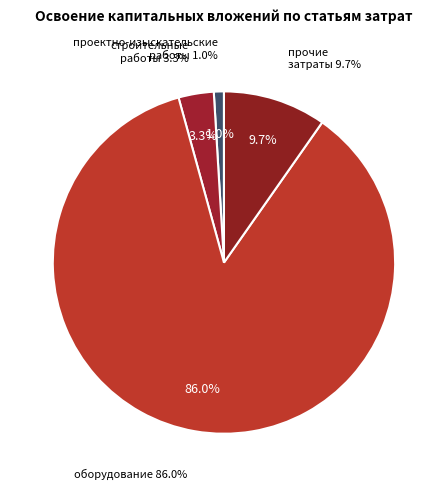

How much of the chart is everything except проектно-изыскательские работы?

99.0%